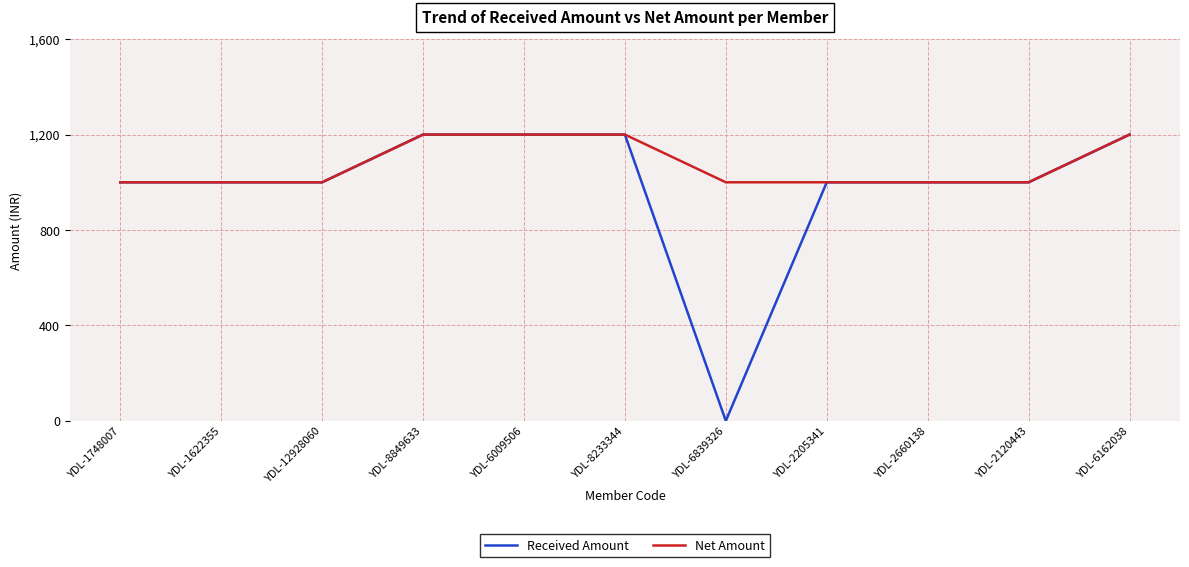

What is the difference between the second highest and second lowest values in the Received Amount series?

200